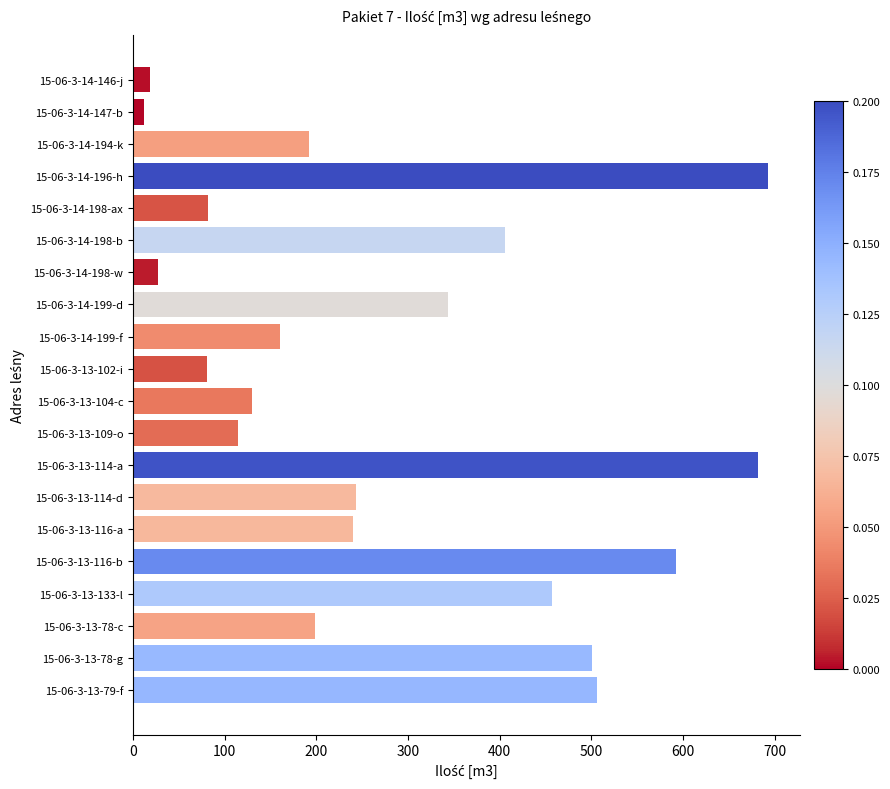

What is the label of the 7th bar from the bottom?

15-06-3-13-114-d